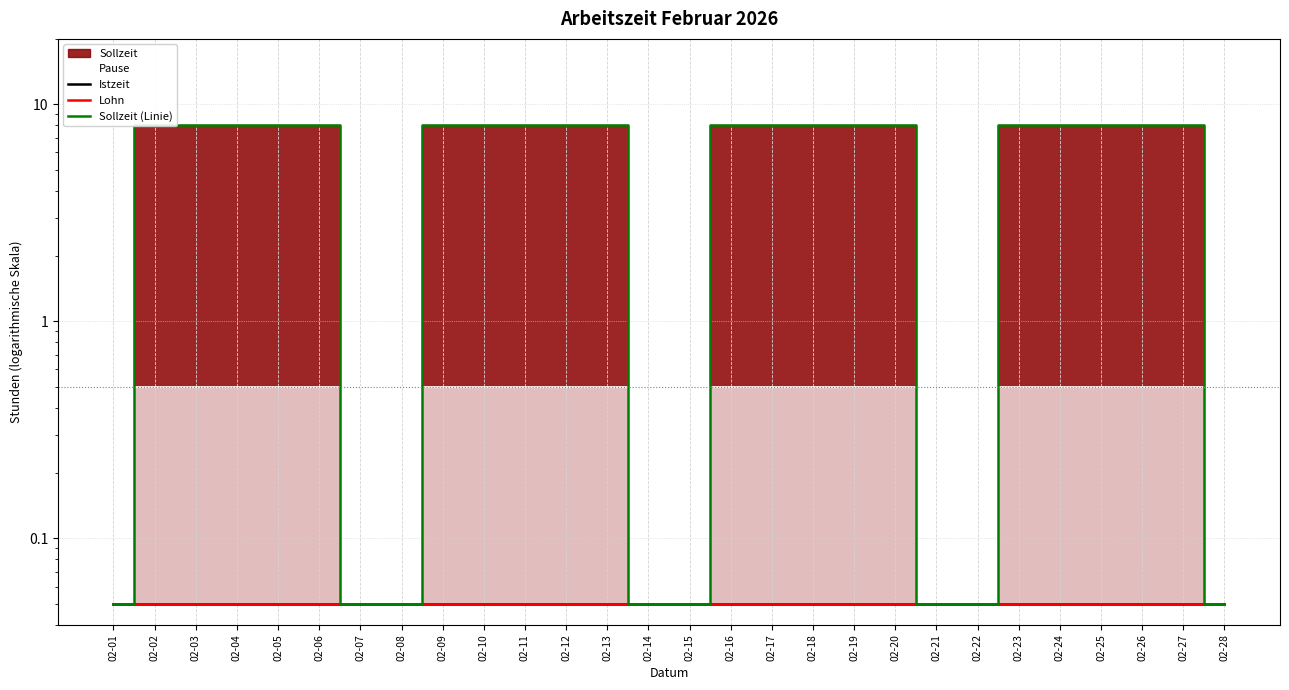

How many lines are shown in the chart?

3